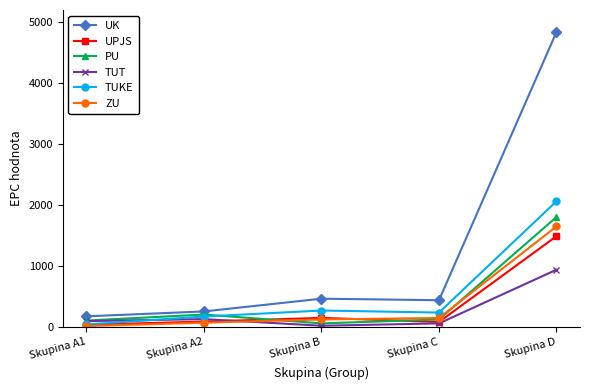

What is the difference between the highest and lowest values at Skupina D?

3902.5